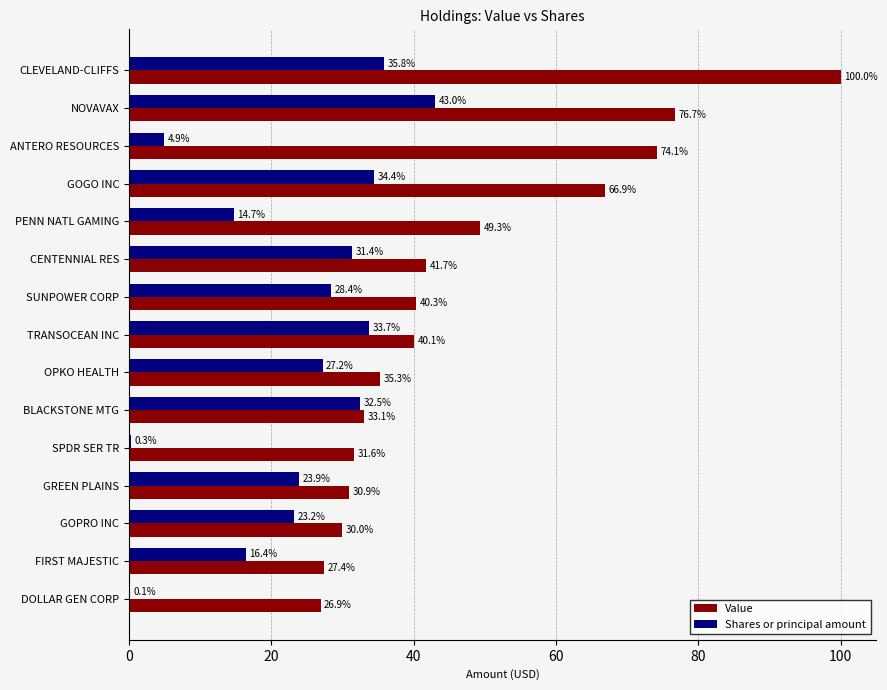

What is the greatest value displayed?

100.0